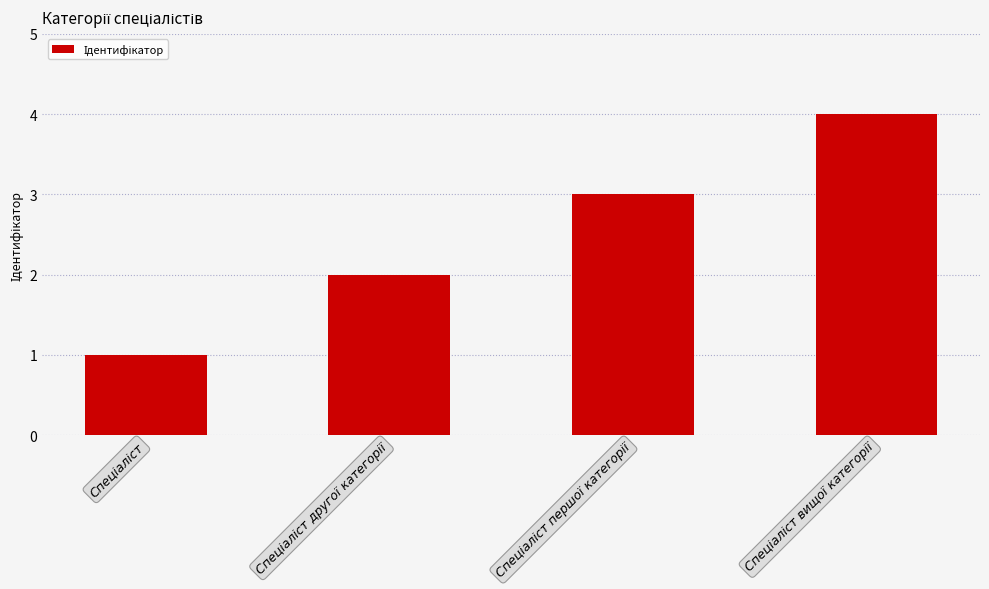

What is the difference between the second highest and minimum values?

2